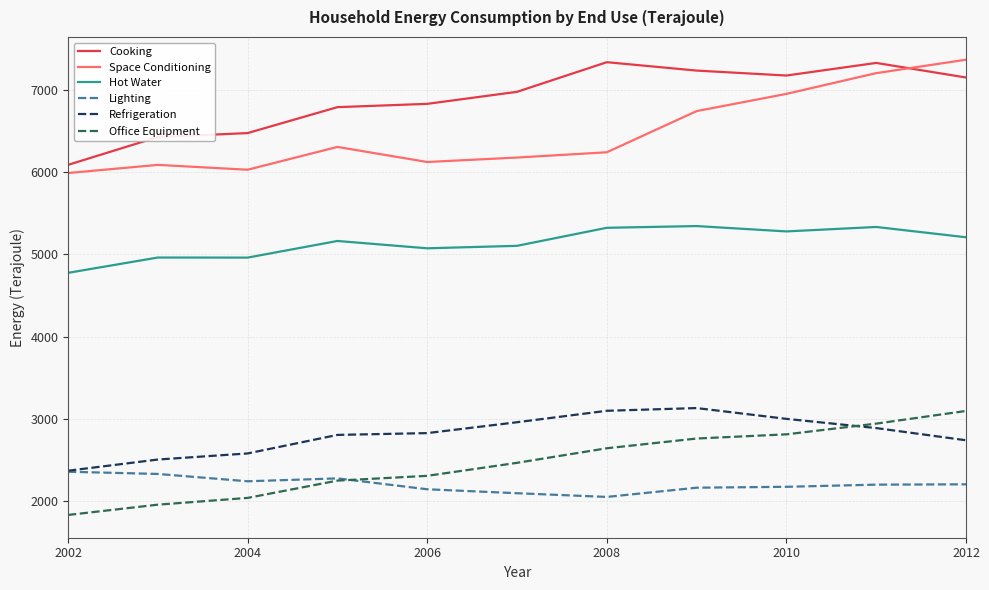

What is the lowest value of the Hot Water series?

4776